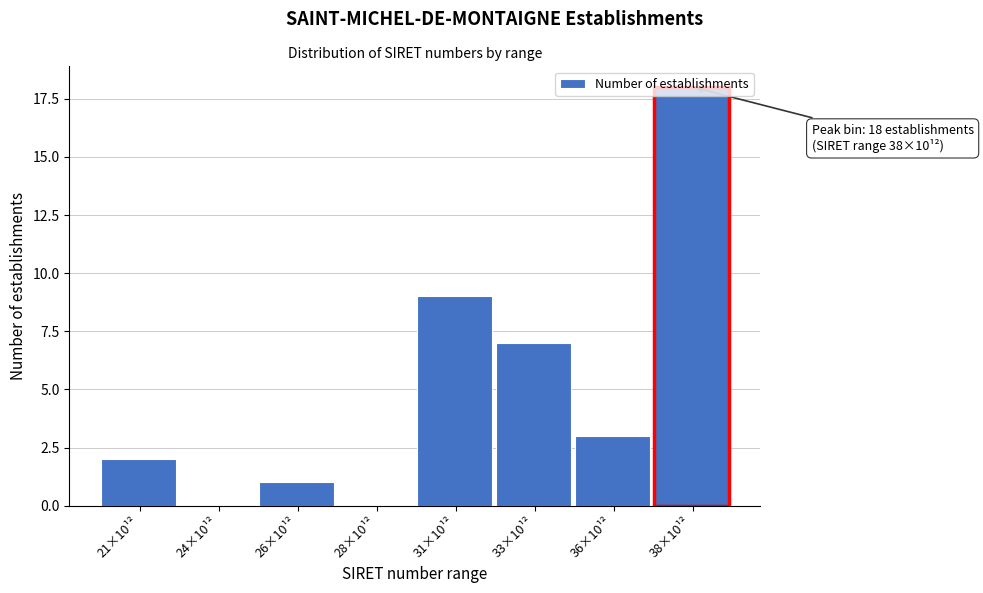

Read the value at 33×10¹².

7